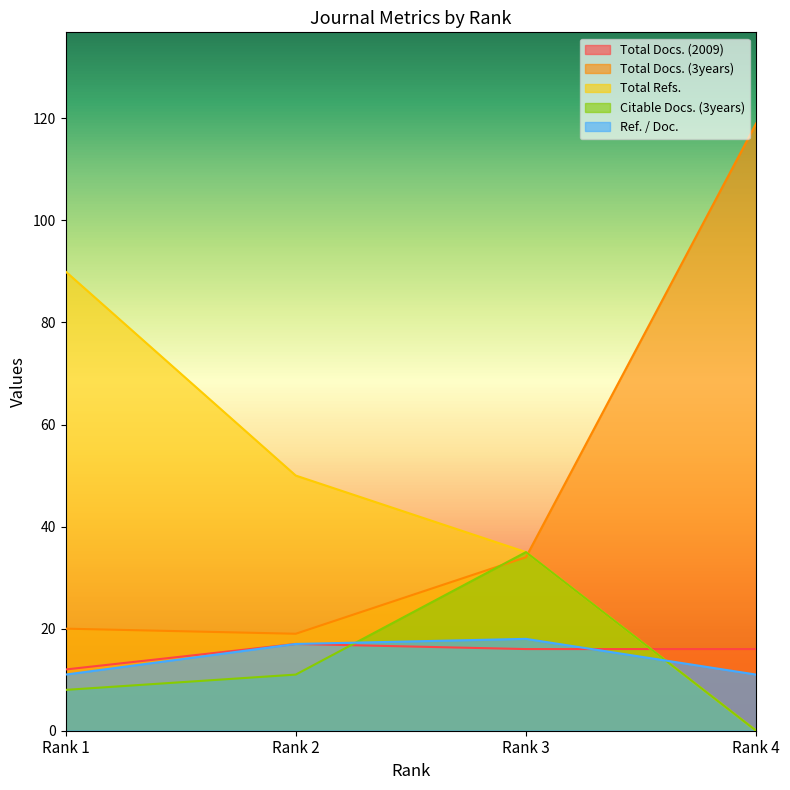

What is the total value across all series at Rank 3?

138